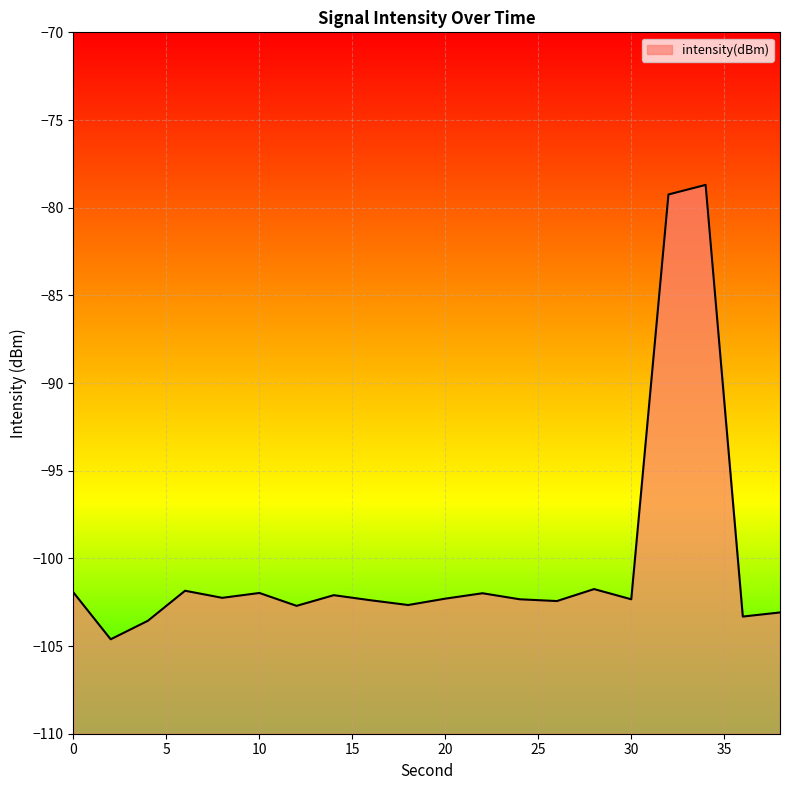

What is the approximate value at 28?

-101.8